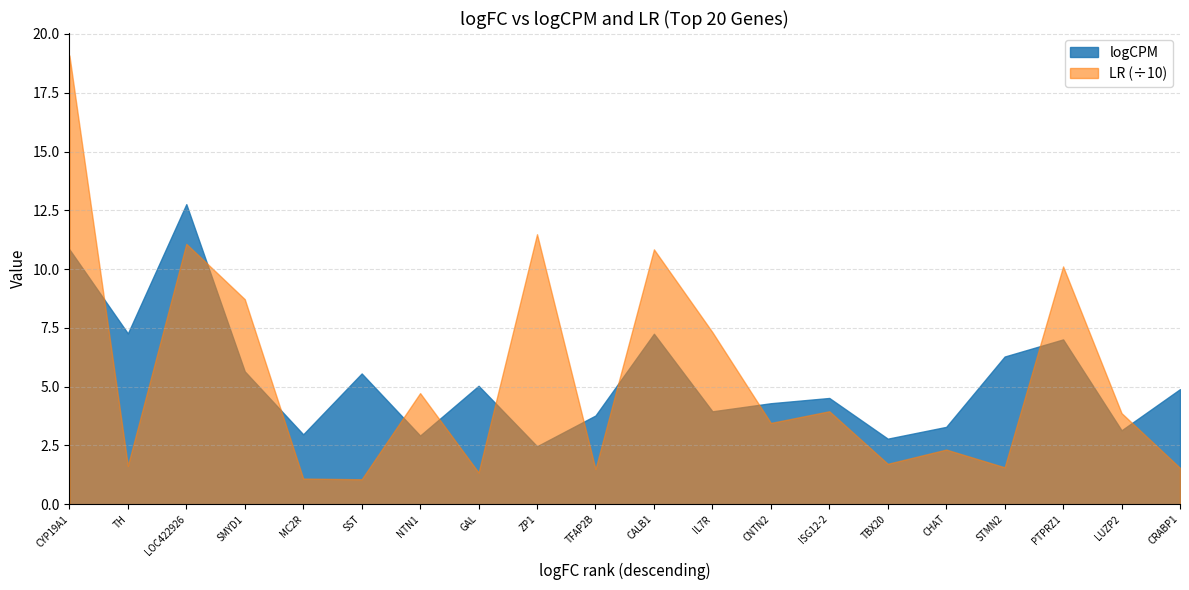

In LR_scaled, how many points are lower than both neighbors (excluding endpoints)?

7